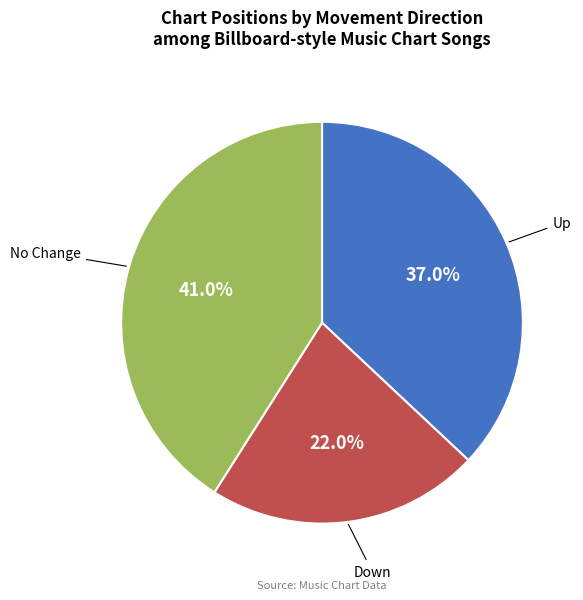

How many segments does this pie chart have?

3